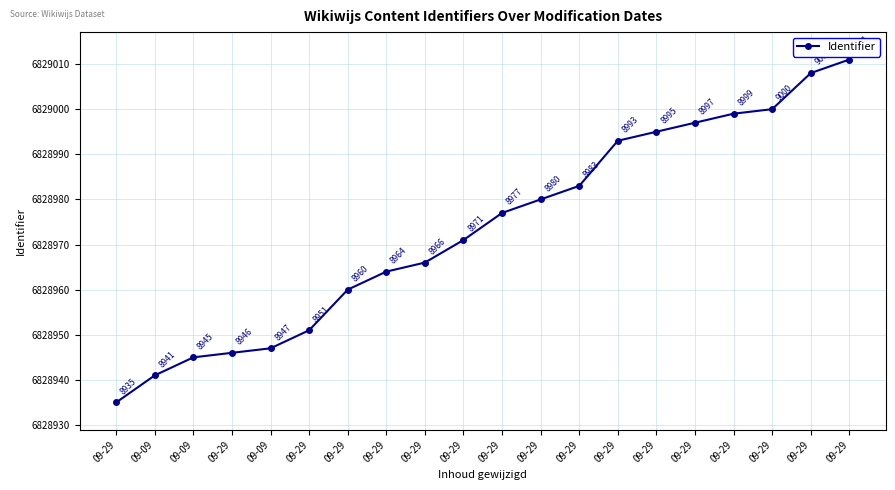

Is this an area chart (filled region under the line)?

No